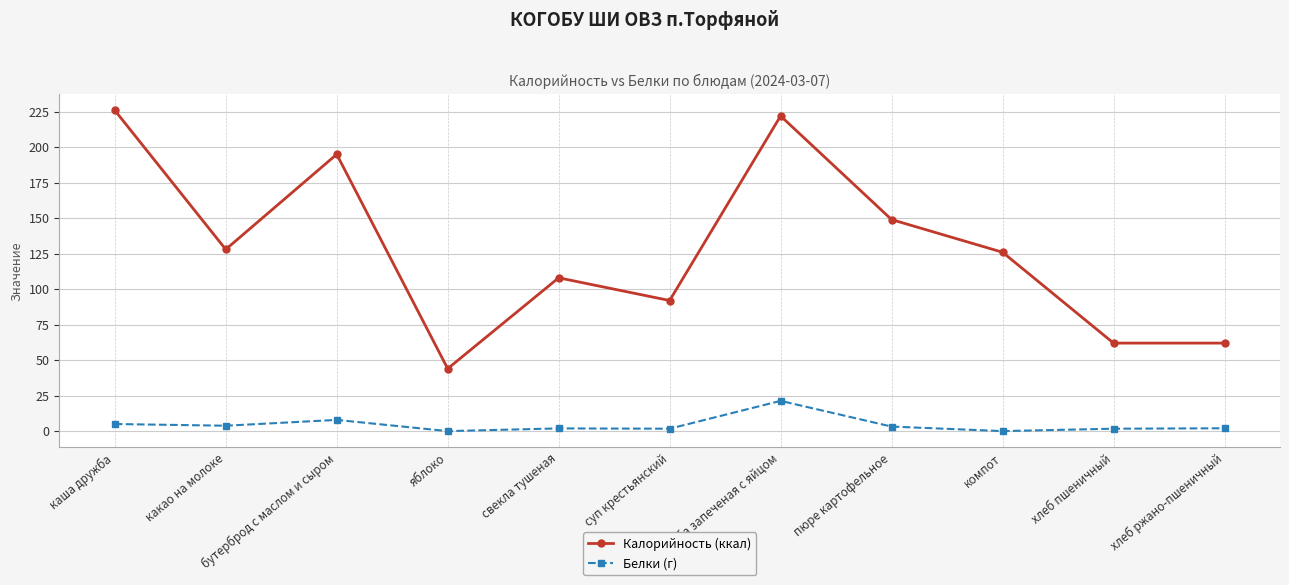

True or false: Калорийность (ккал) and Белки (г) cross at least once.

False